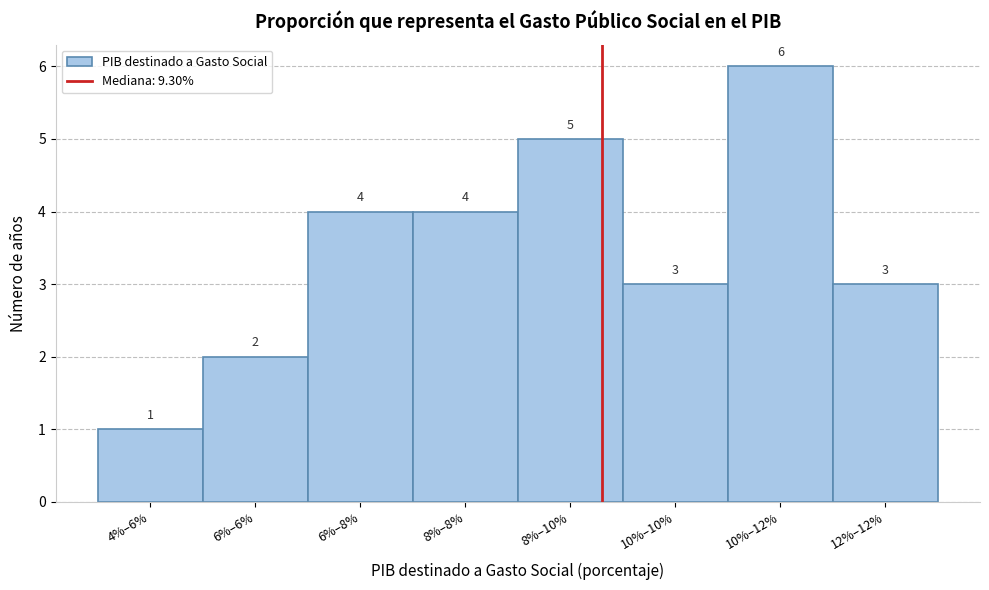

Reading left to right, what are all the values shown in this chart?

1	2	4	4	5	3	6	3